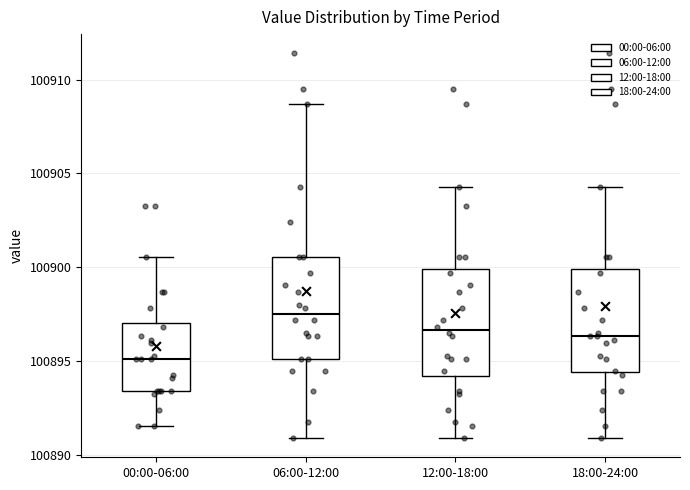

Which box has the highest median line?

06:00-12:00